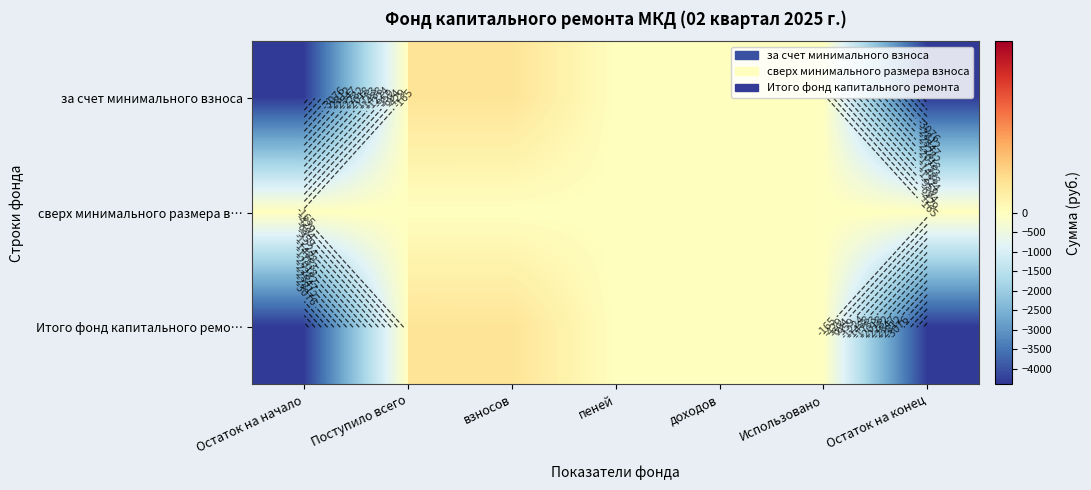

What is the difference between the maximum and minimum values in the за счет минимального взноса series?

4331.0